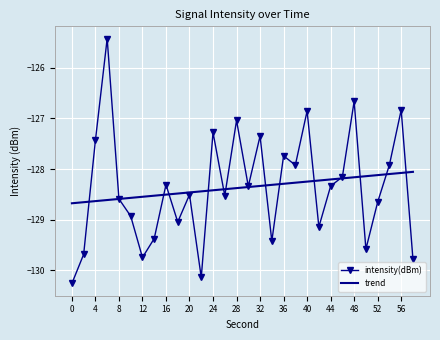

Rank the series by their maximum value, from highest to lowest.

intensity(dBm), trend